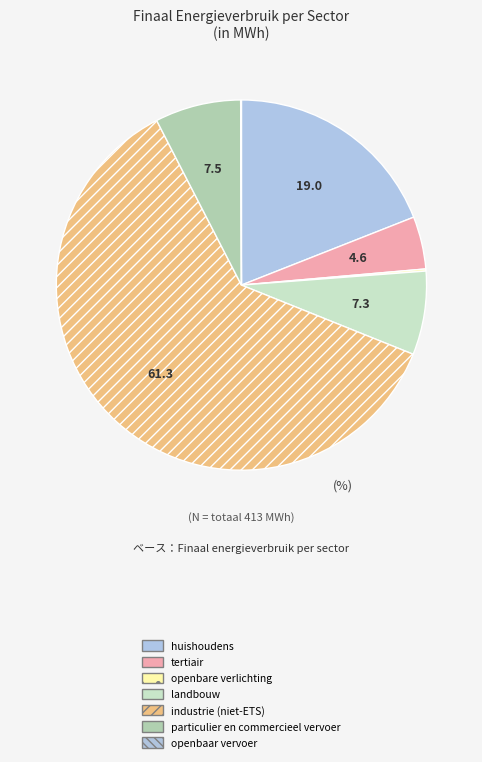

What percentage is NOT represented by particulier en commercieel vervoer?

92.5%